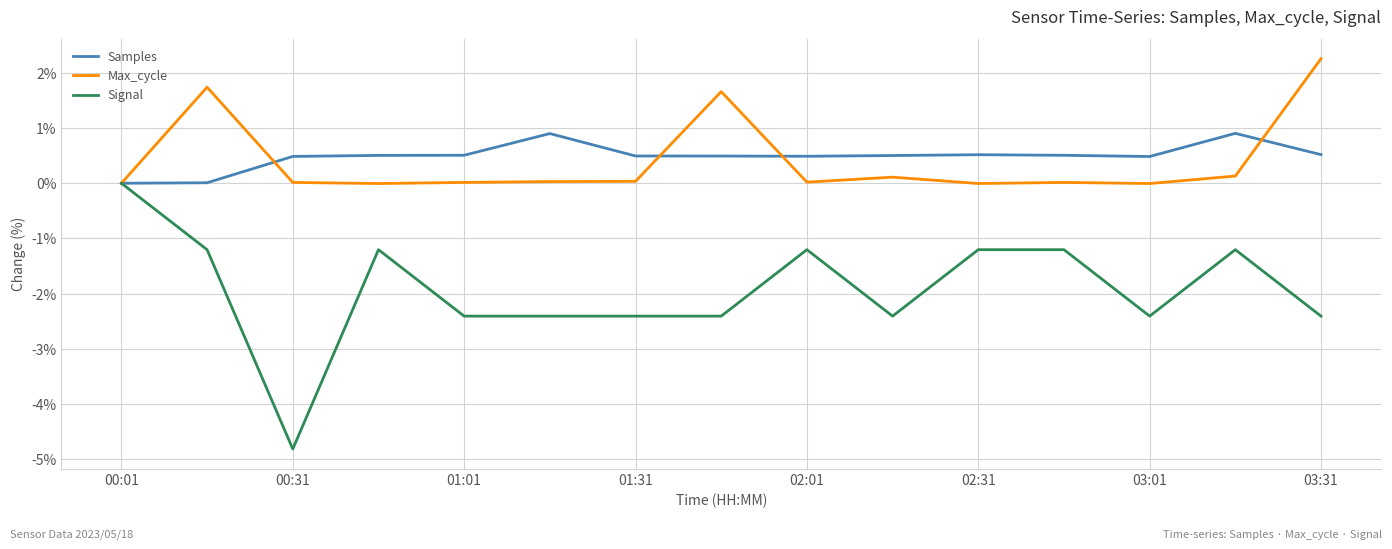

What is the lowest value of the Signal series?

-4.8